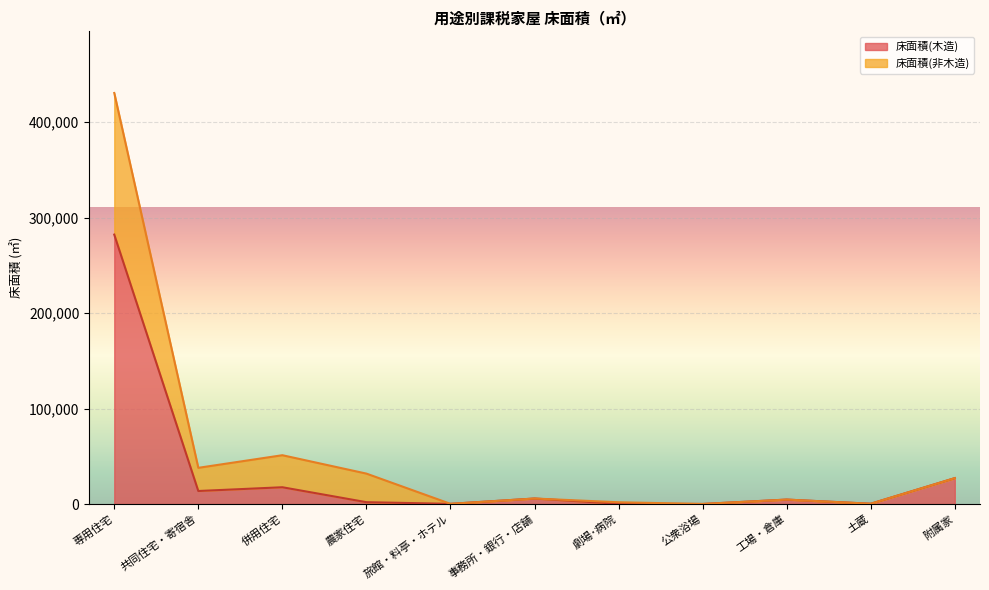

Rank the series by their maximum value, from highest to lowest.

床面積(非木造), 床面積(木造)